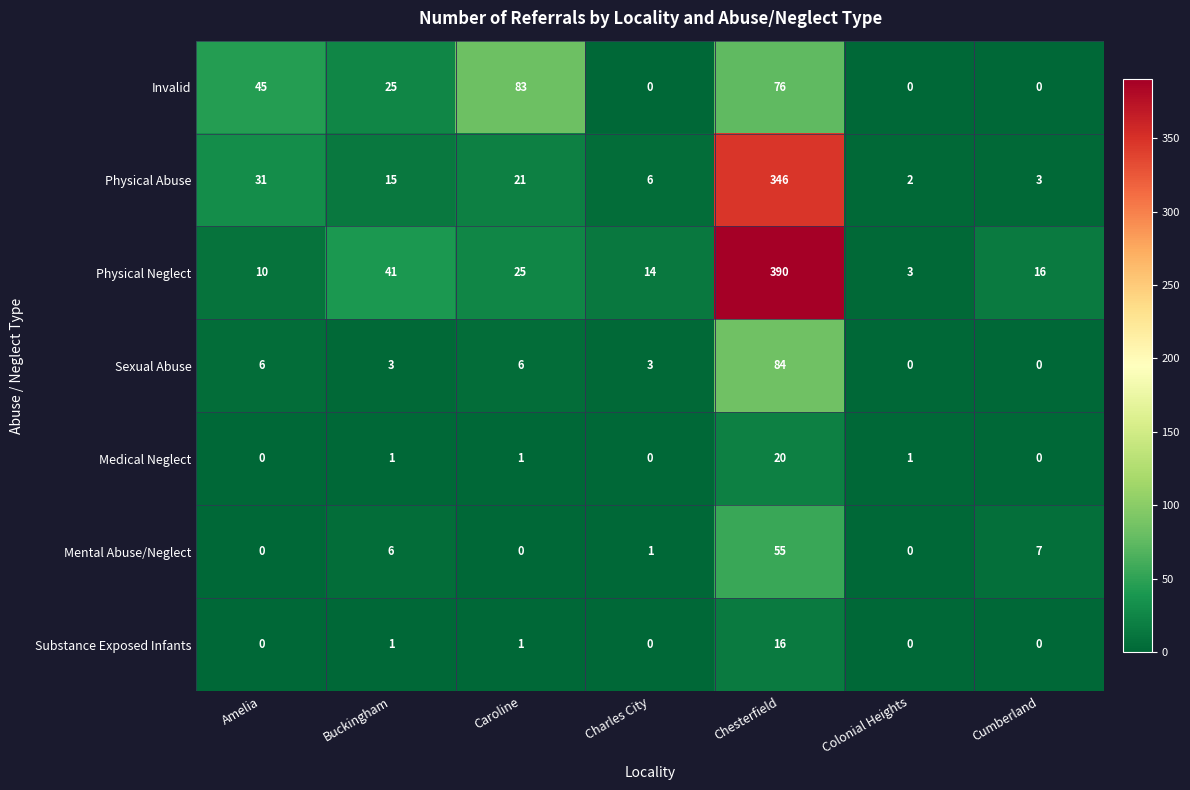

Which series has the largest total across all categories?

Physical Neglect